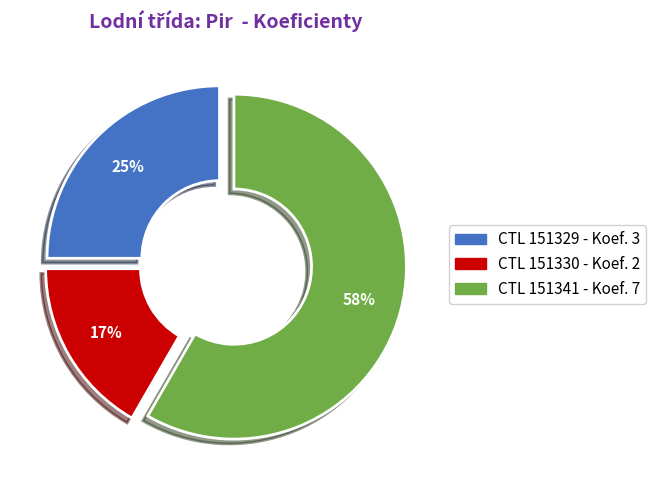

To the nearest percent, what is the average slice percentage?

33%